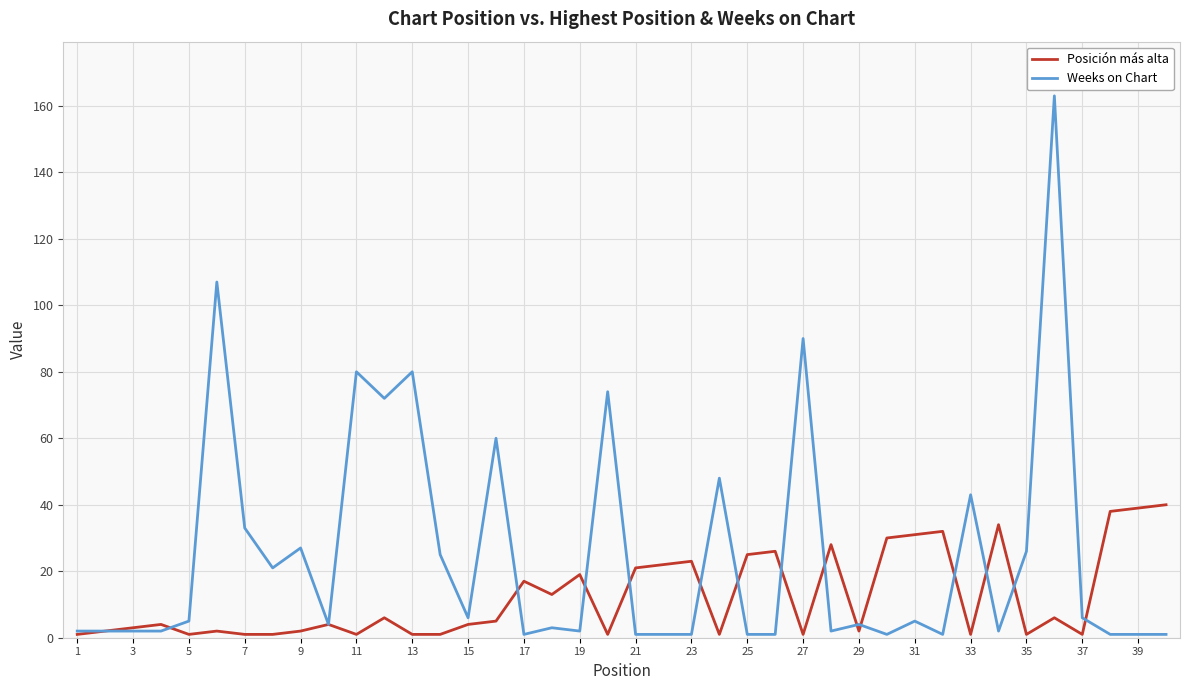

List the series in order of their overall mean, lowest first.

Posición más alta, Weeks on Chart